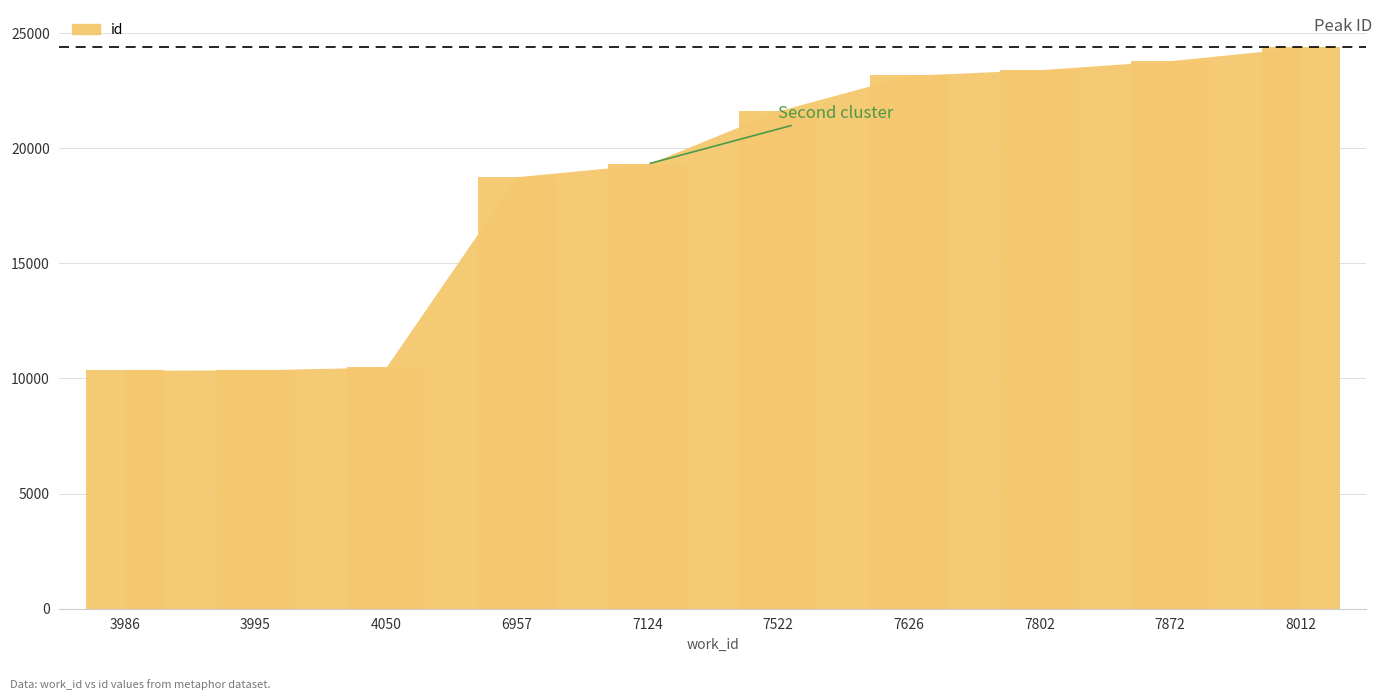

True or false: the data shows 14616 at 7802.

False